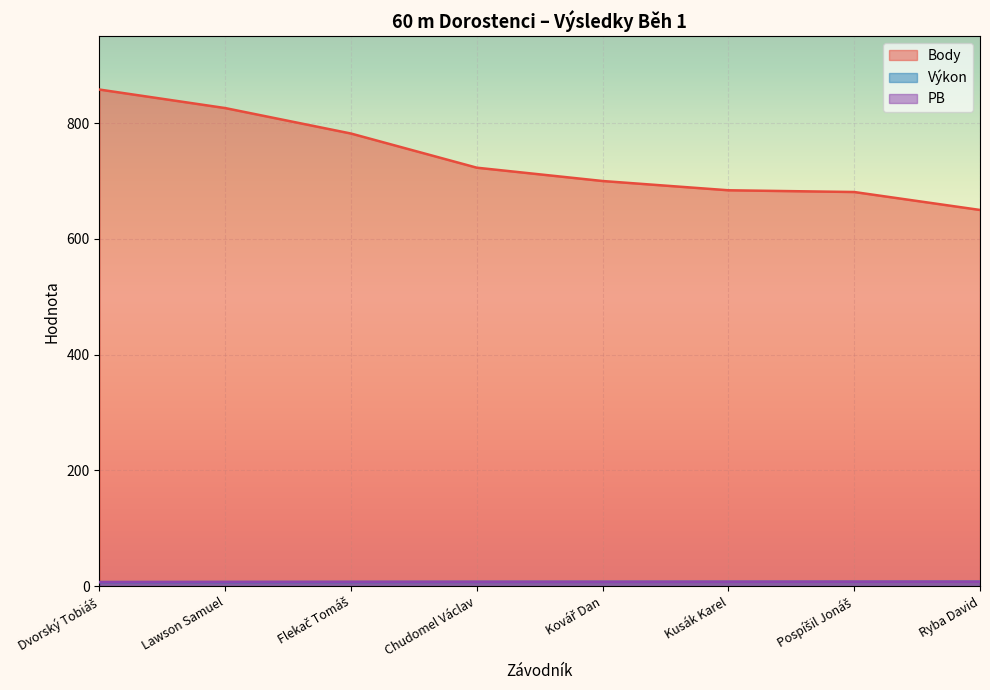

The value of Výkon at Flekač Tomáš is 7.3. True or false?

True